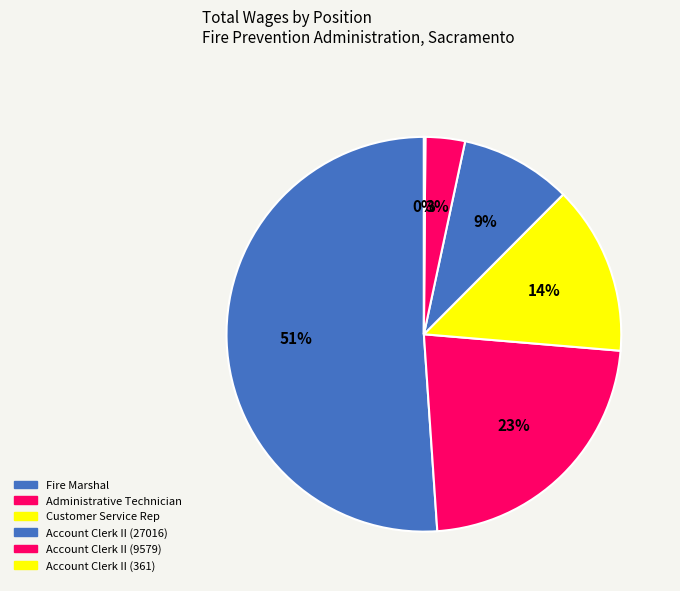

True or false: Administrative Technician accounts for 23% of the total.

True